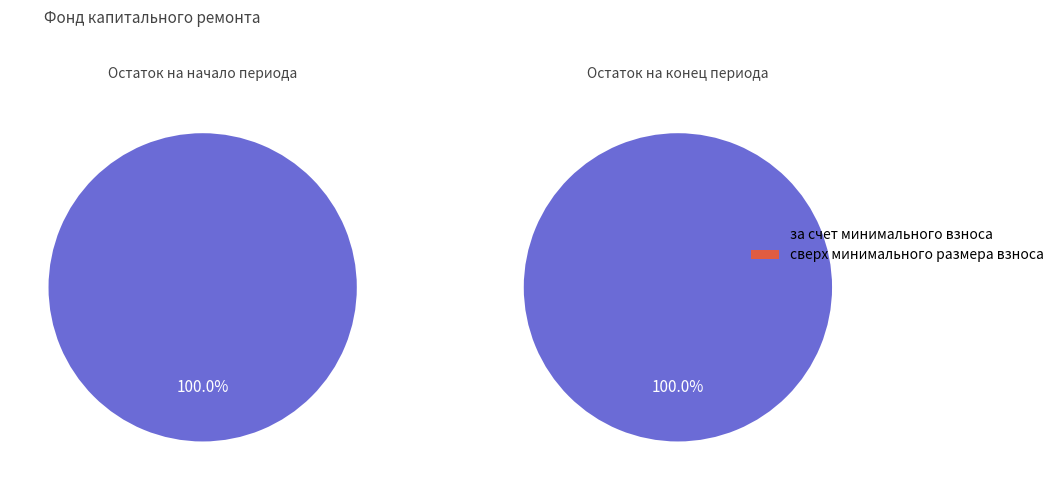

Does Остаток на начало account for over 50% of the chart?

No